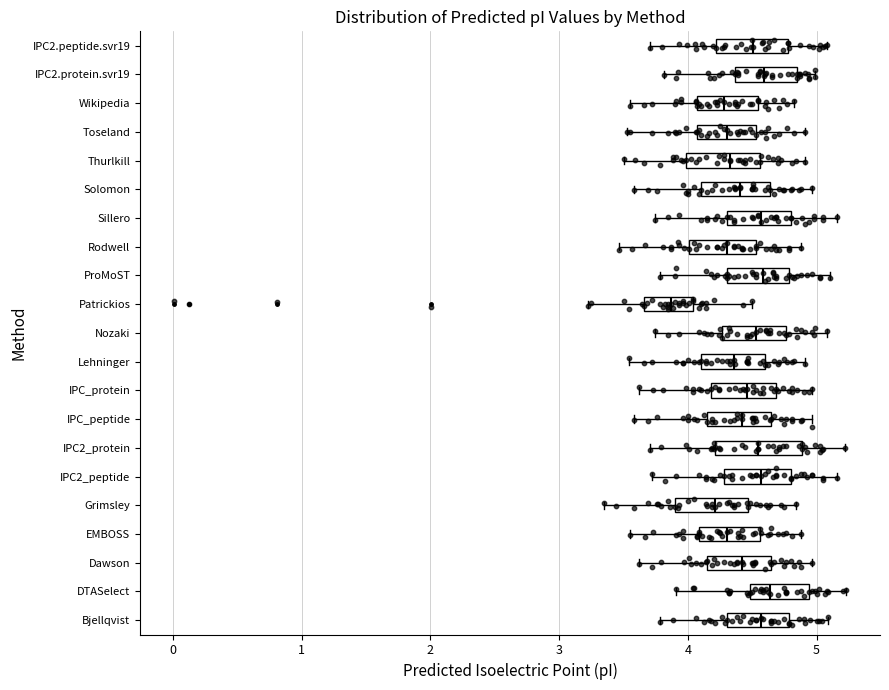

Reading bottom to top, read every box against the x-axis: the position of its median line, the range the box covers, and the ends of its whiskers. The values are not printed on the chart, so give them approximately, as read against the axis.

Bjellqvist: median 4.6, box 4.3 to 4.8, whiskers 3.8 to 5.1
DTASelect: median 4.6, box 4.5 to 4.9, whiskers 3.9 to 5.2
Dawson: median 4.4, box 4.2 to 4.6, whiskers 3.6 to 5.0
EMBOSS: median 4.3, box 4.1 to 4.6, whiskers 3.6 to 4.9
Grimsley: median 4.2, box 3.9 to 4.5, whiskers 3.4 to 4.8
IPC2_peptide: median 4.6, box 4.3 to 4.8, whiskers 3.7 to 5.2
IPC2_protein: median 4.5, box 4.2 to 4.9, whiskers 3.7 to 5.2
IPC_peptide: median 4.4, box 4.2 to 4.6, whiskers 3.6 to 5.0
IPC_protein: median 4.5, box 4.2 to 4.7, whiskers 3.6 to 5.0
Lehninger: median 4.4, box 4.1 to 4.6, whiskers 3.5 to 4.9
Nozaki: median 4.5, box 4.3 to 4.8, whiskers 3.7 to 5.1
Patrickios: median 3.9, box 3.7 to 4.0, whiskers 3.2 to 4.5
ProMoST: median 4.6, box 4.3 to 4.8, whiskers 3.8 to 5.1
Rodwell: median 4.3, box 4.0 to 4.5, whiskers 3.5 to 4.9
Sillero: median 4.6, box 4.3 to 4.8, whiskers 3.7 to 5.2
Solomon: median 4.4, box 4.1 to 4.6, whiskers 3.6 to 5.0
Thurlkill: median 4.3, box 4.0 to 4.6, whiskers 3.5 to 4.9
Toseland: median 4.3, box 4.1 to 4.5, whiskers 3.5 to 4.9
Wikipedia: median 4.3, box 4.1 to 4.5, whiskers 3.6 to 4.8
IPC2.protein.svr19: median 4.6, box 4.4 to 4.8, whiskers 3.8 to 5.0
IPC2.peptide.svr19: median 4.5, box 4.2 to 4.8, whiskers 3.7 to 5.1